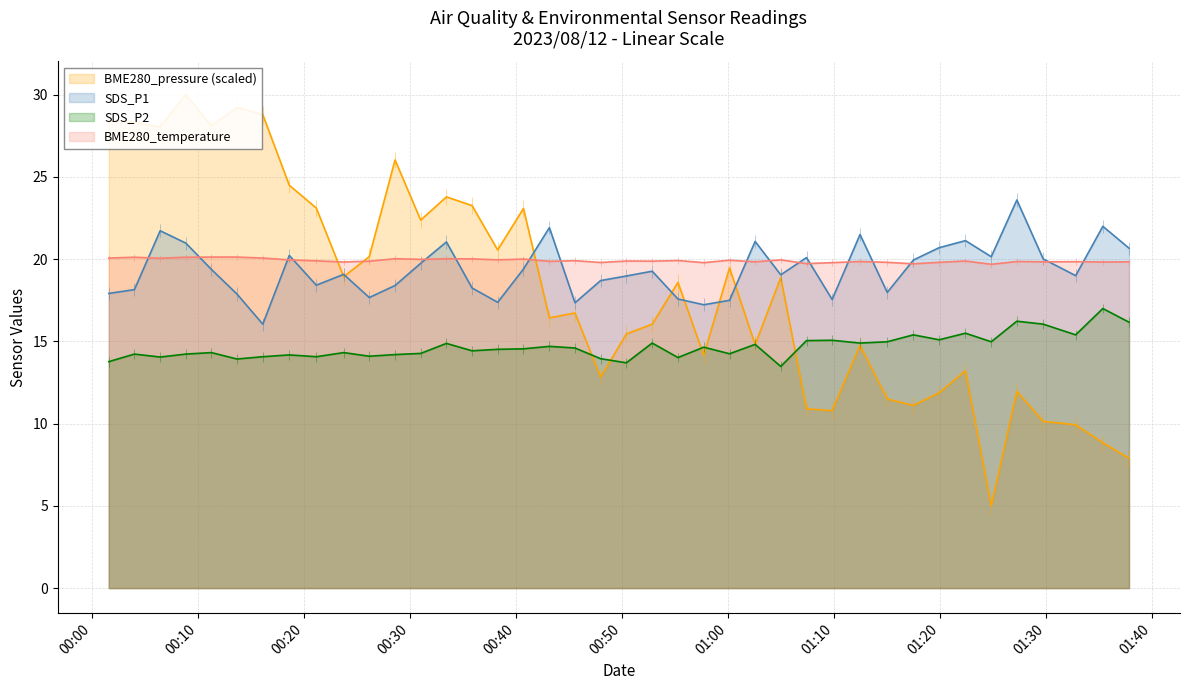

What is the value of the SDS_P2 point at the 25th from the left?

14.2